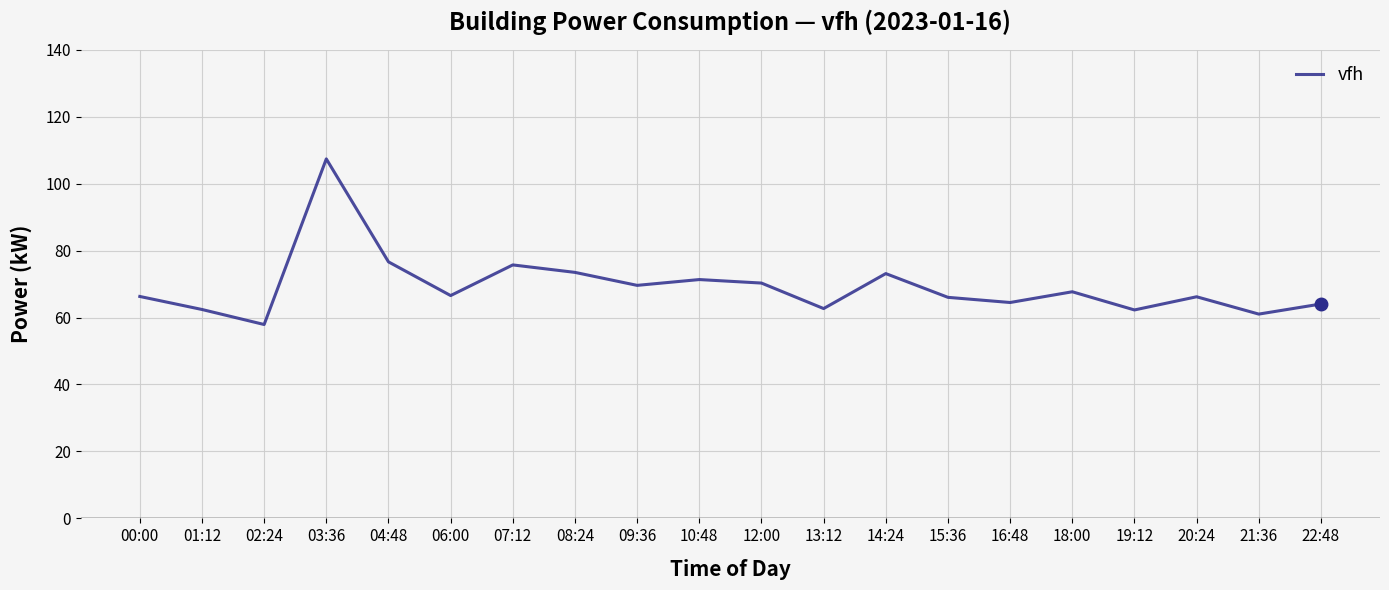

What is the difference between the maximum and minimum values?

49.5